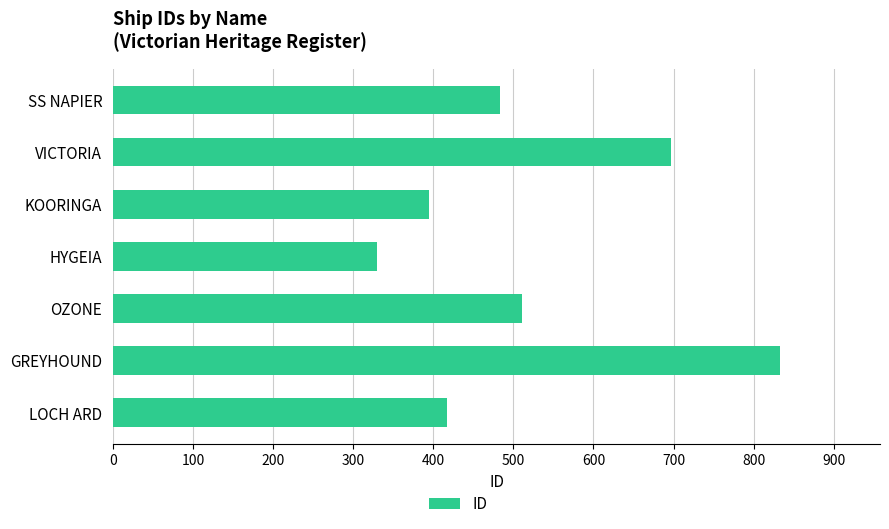

Where is the data nearest to the value 581?

OZONE